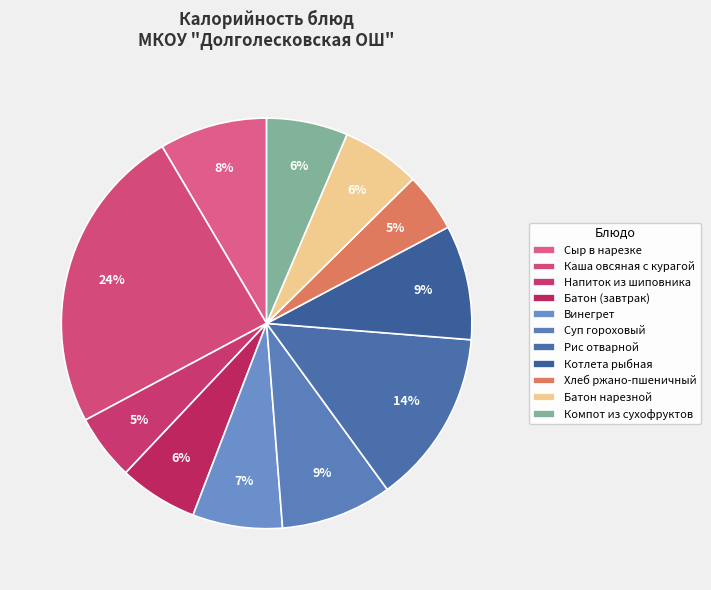

Which has a higher value, Рис отварной or Напиток из шиповника?

Рис отварной